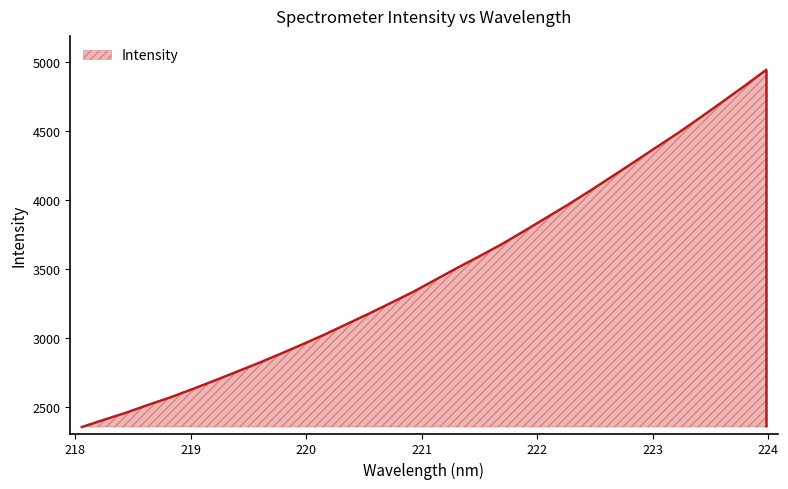

What is the sum of all values?

111203.4